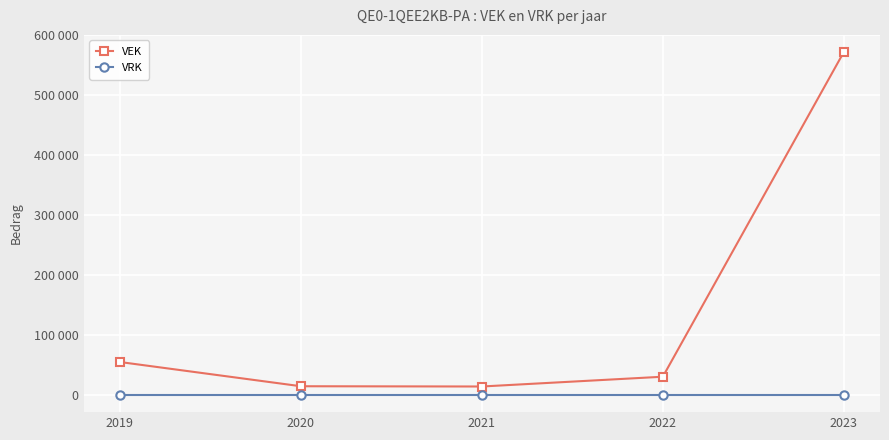

True or false: VEK and VRK intersect in this chart.

False